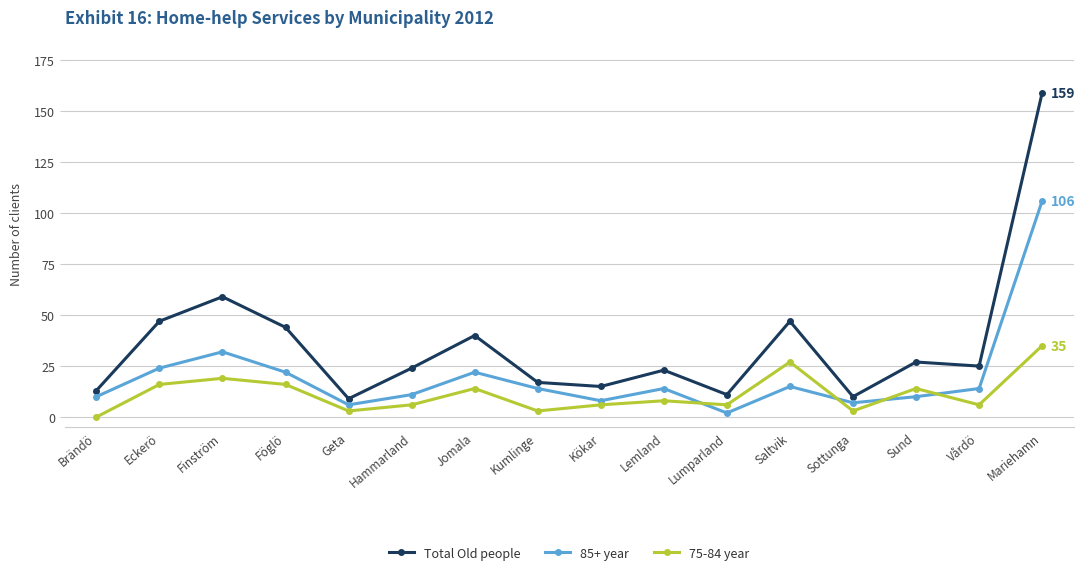

What is the value of the 75-84 year point at the 5th from the left?

3